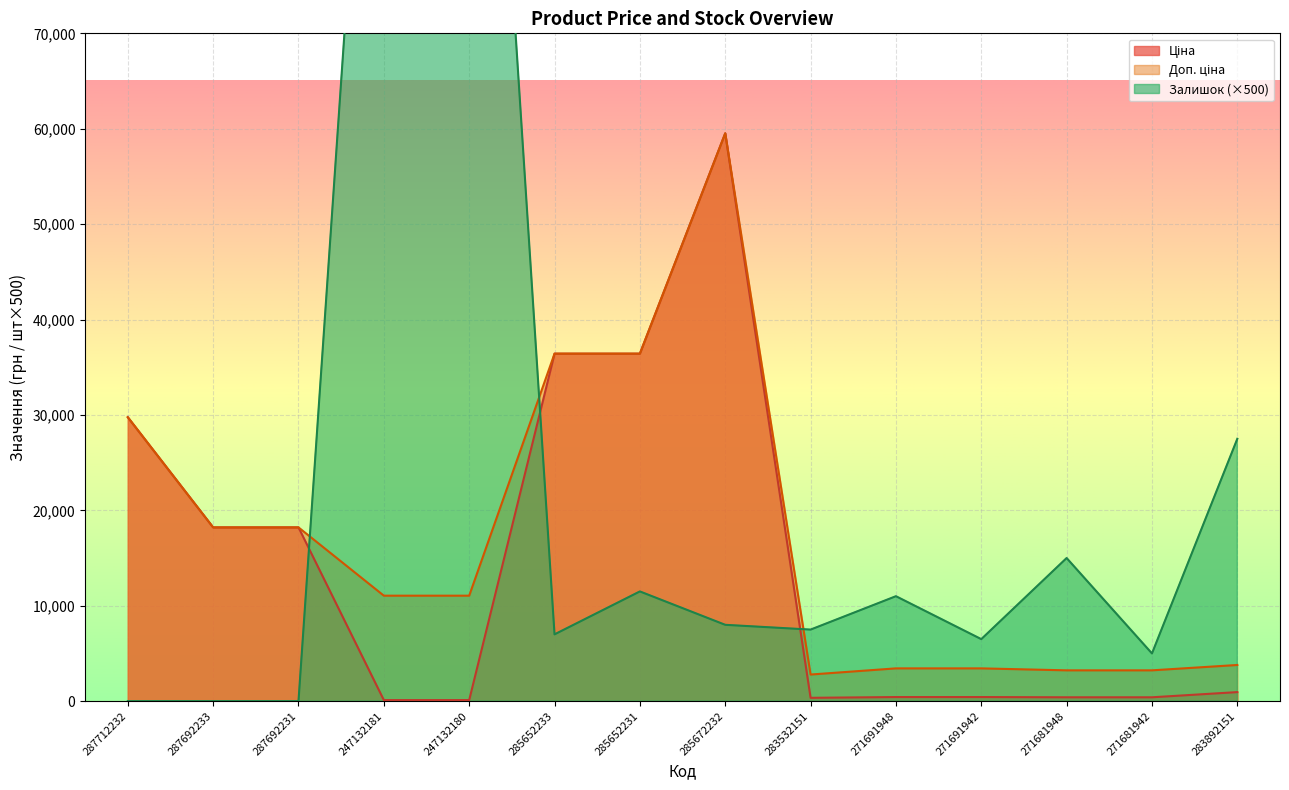

What is the maximum value for Доп. ціна?

59523.0